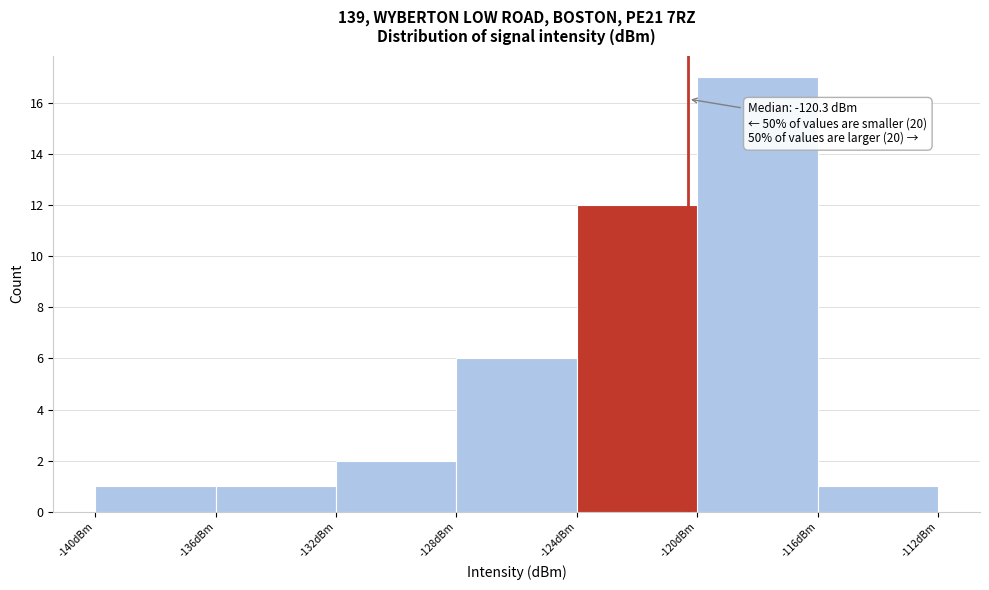

Over which range of the x-axis is the bar tallest?

-120 to -116